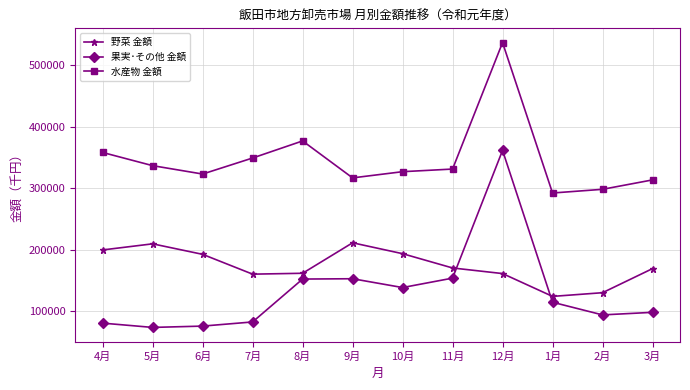

What are all the series names shown in the legend?

野菜 金額, 果実･その他 金額, 水産物 金額